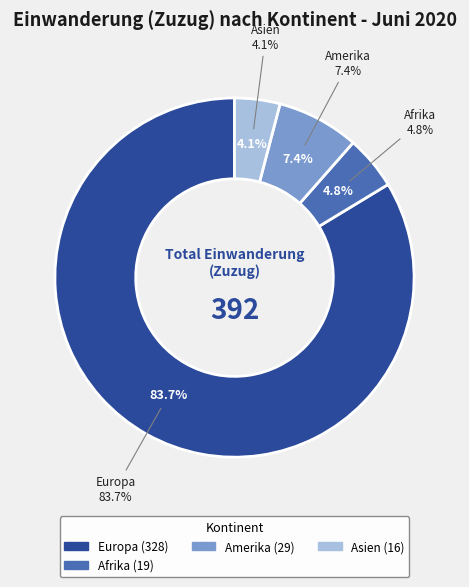

What is the largest slice in the pie chart?

Europa